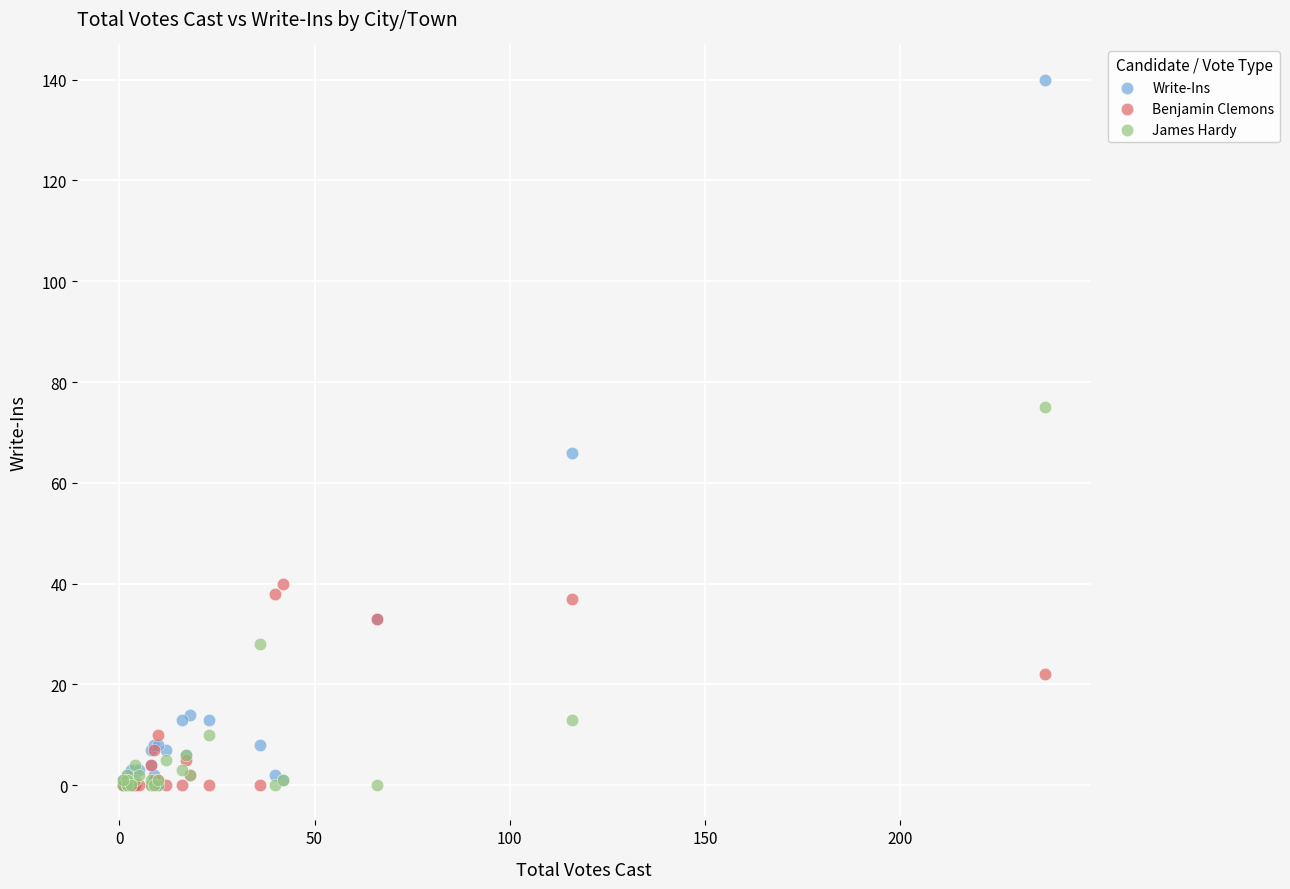

What are all the series names shown in the legend?

Write-Ins, Benjamin Clemons, James Hardy